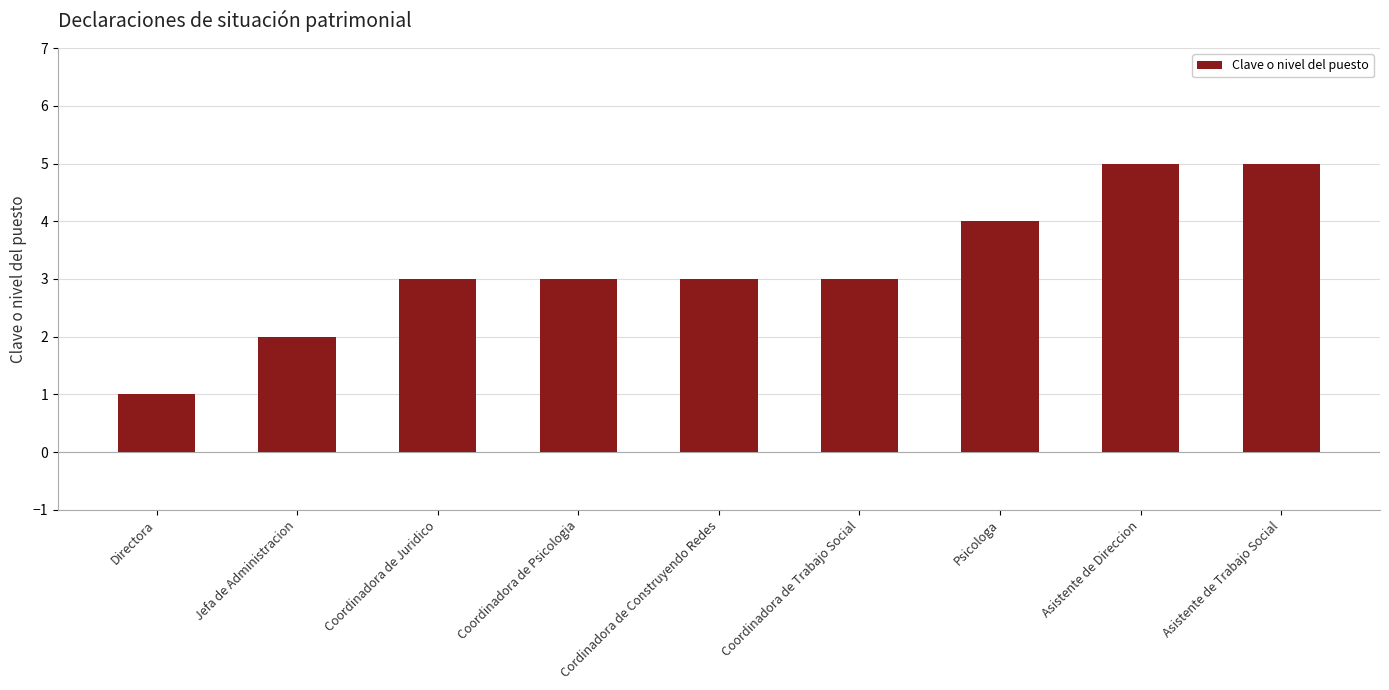

What is the ratio of the value at Coordinadora de Trabajo Social to the value at Jefa de Administracion?

1.5